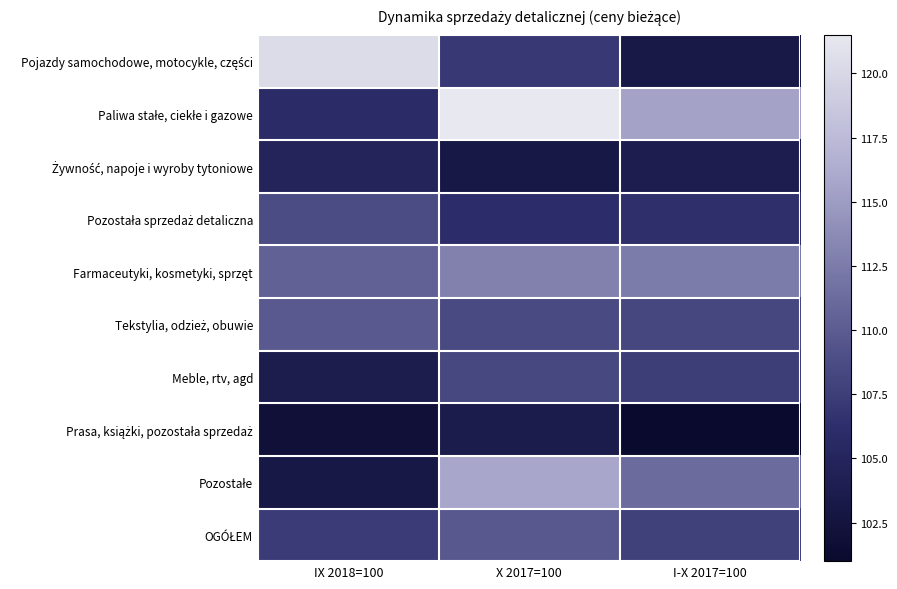

Which series has the largest total across all categories?

Paliwa stałe, ciekłe i gazowe